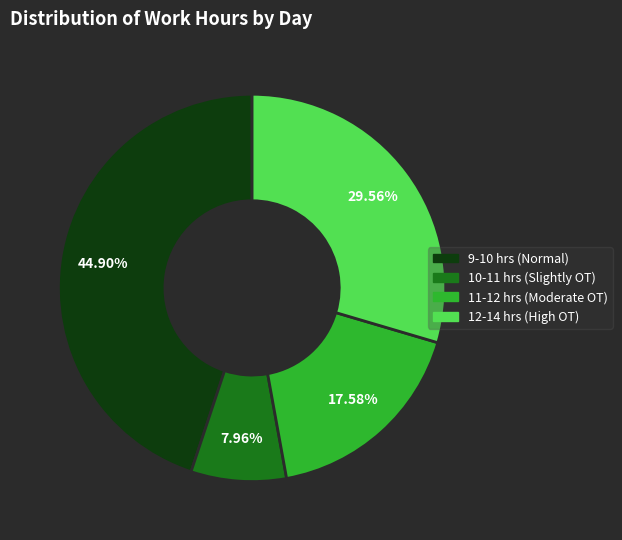

Does any single category account for the majority?

No